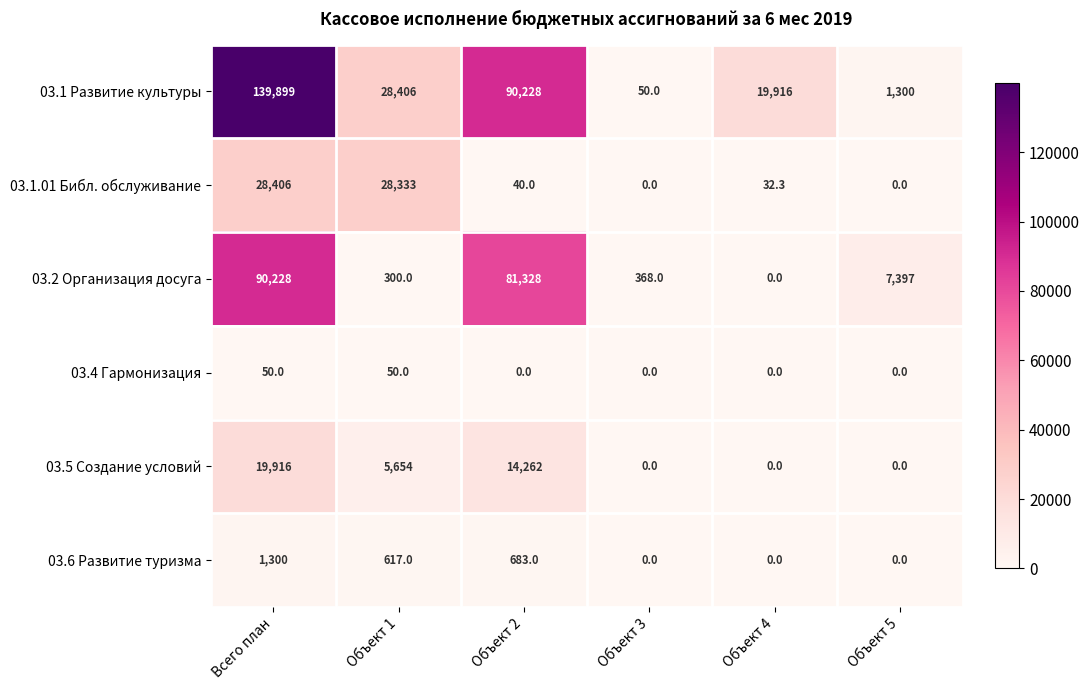

List the series in order of their peak value, highest first.

03.1 Развитие культуры, 03.2 Организация досуга, 03.1.01 Библ. обслуживание, 03.5 Создание условий, 03.6 Развитие туризма, 03.4 Гармонизация